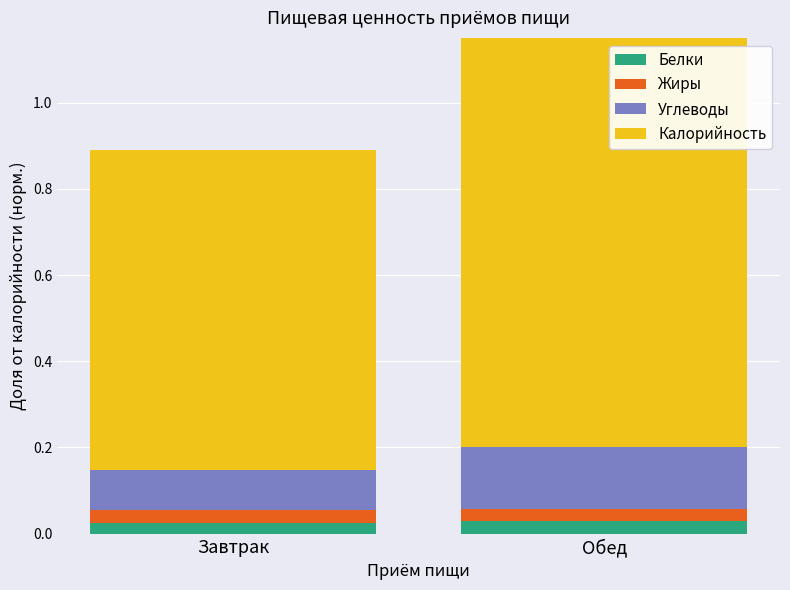

At how many categories does at least one series exceed 0?

2